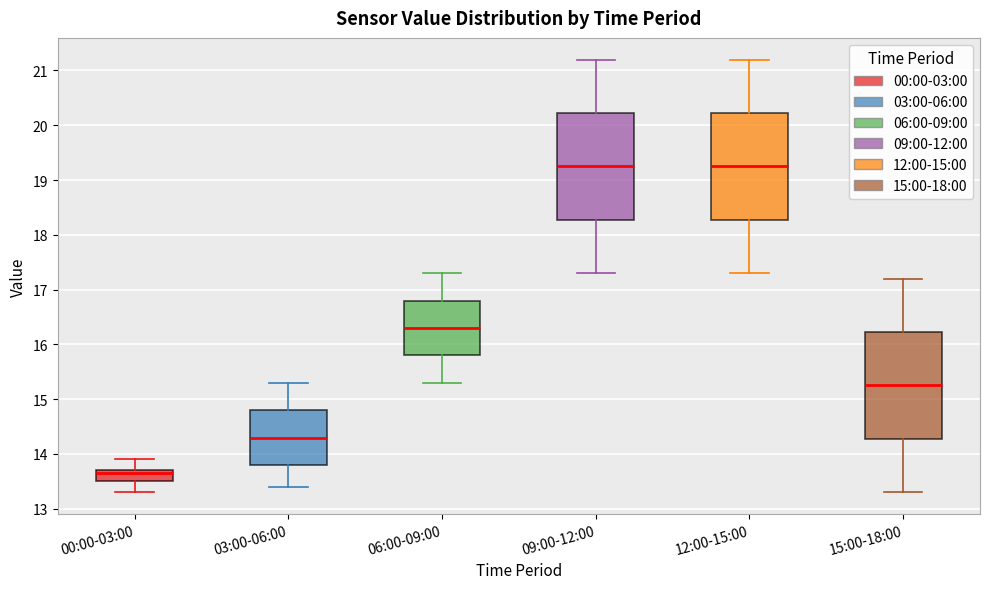

Reading left to right, transcribe this box plot: for each box, give where its median line is, the range the box spans, and where its two whiskers end, as read against the y-axis. The values are not printed on the chart, so give them approximately, as read against the axis.

00:00-03:00: median 13.7 (just below the box's upper edge), box 13.5 to 13.7, whiskers 13.3 to 13.9
03:00-06:00: median 14.3, box 13.8 to 14.8, whiskers 13.4 to 15.3
06:00-09:00: median 16.3, box 15.8 to 16.8, whiskers 15.3 to 17.3
09:00-12:00: median 19.3, box 18.3 to 20.2, whiskers 17.3 to 21.2
12:00-15:00: median 19.3, box 18.3 to 20.2, whiskers 17.3 to 21.2
15:00-18:00: median 15.3, box 14.3 to 16.2, whiskers 13.3 to 17.2